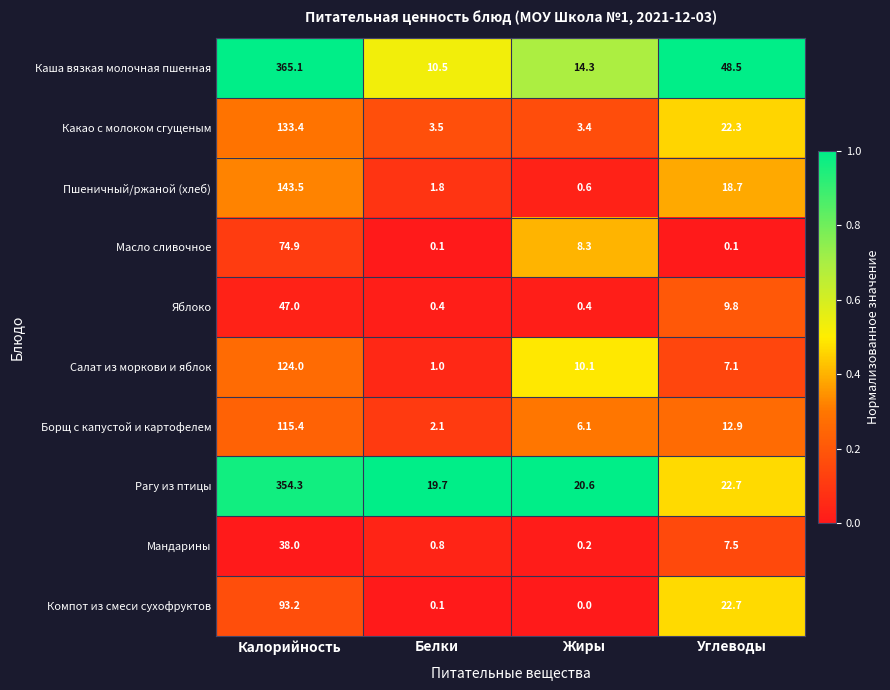

What is the sum of the Рагу из птицы values at Углеводы and Калорийность?

377.0